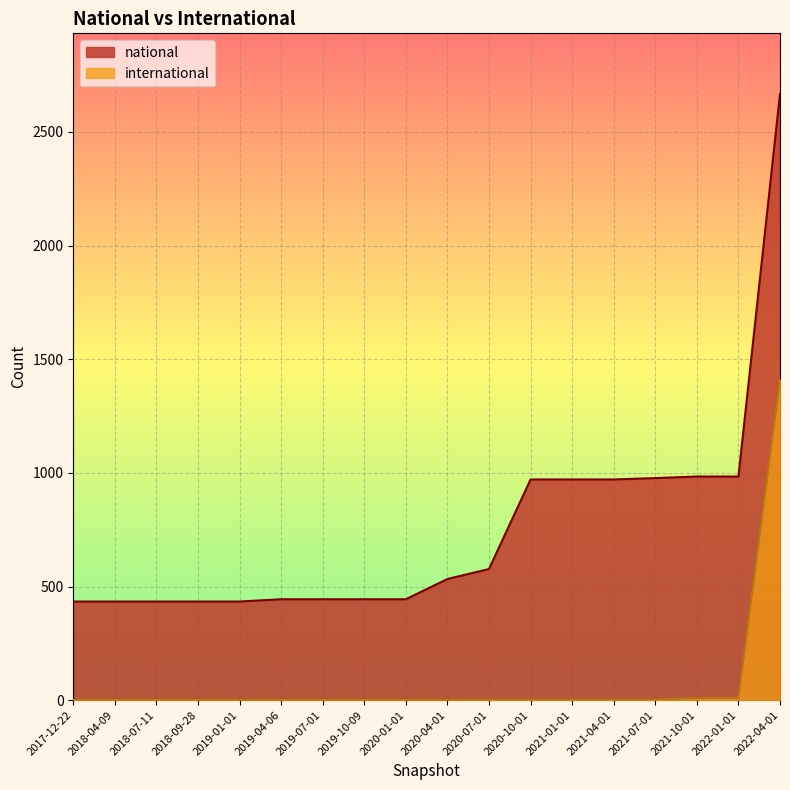

True or false: national has a value of 627 at 2018-09-28.

False